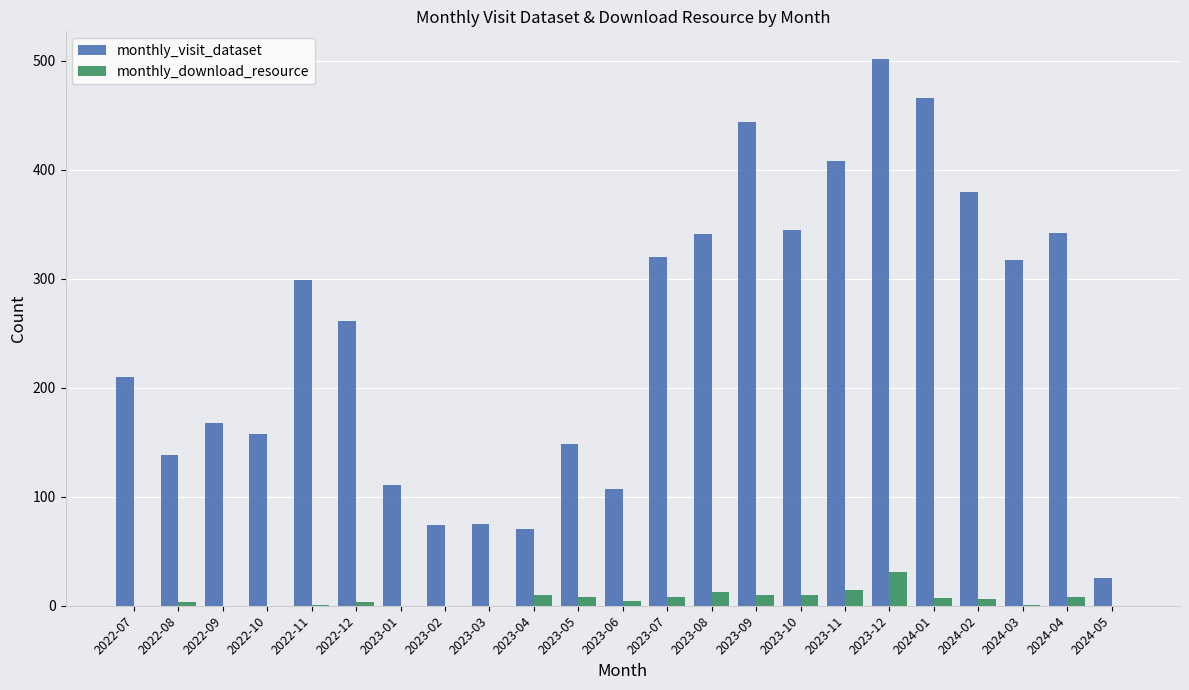

What is the sum of all monthly_download_resource values?

137